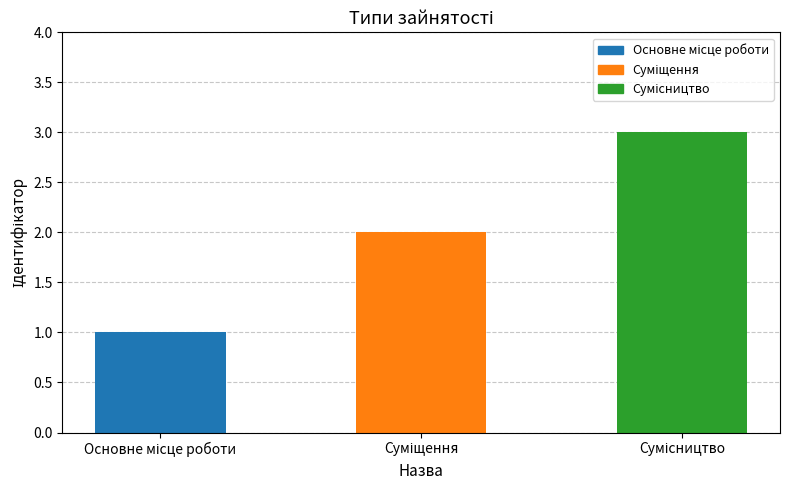

How many data points does each series have?

3